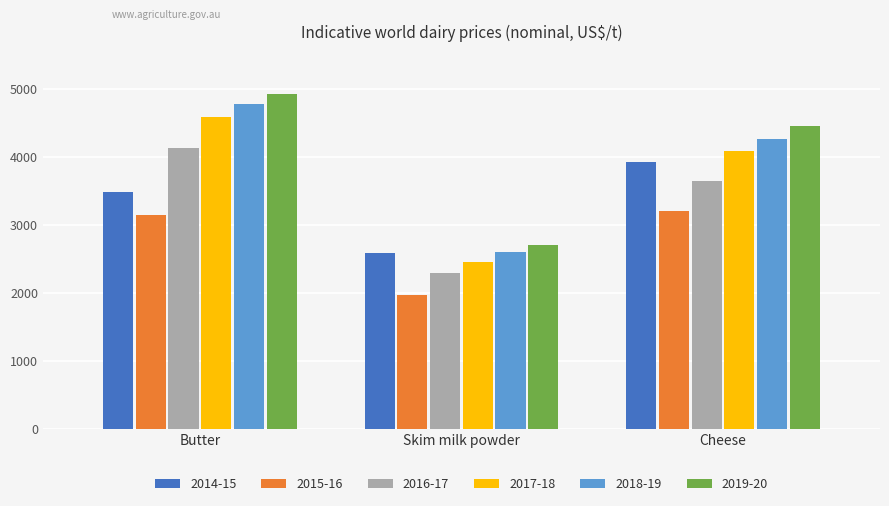

What value does the 2015-16 series have at Cheese?

3200.0